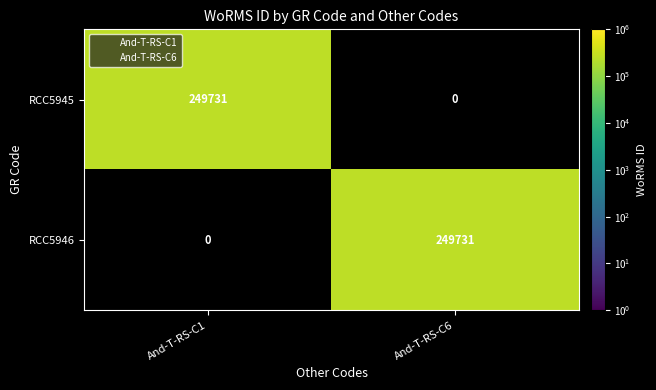

List the labels in order of RCC5946 value, smallest first.

And-T-RS-C1, And-T-RS-C6